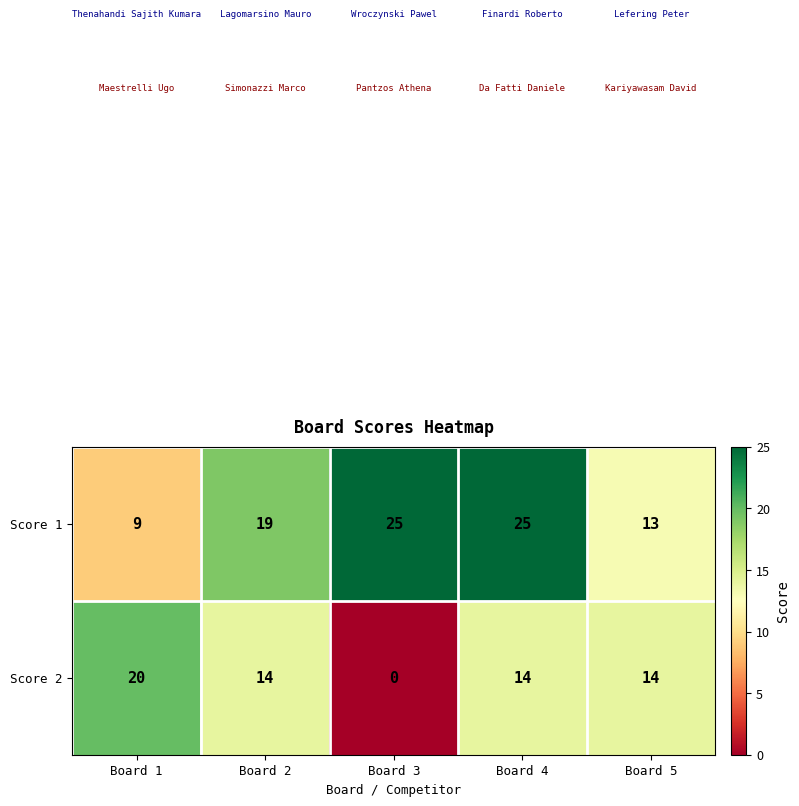

At which label is Score 1 closest to 17?

Board 2